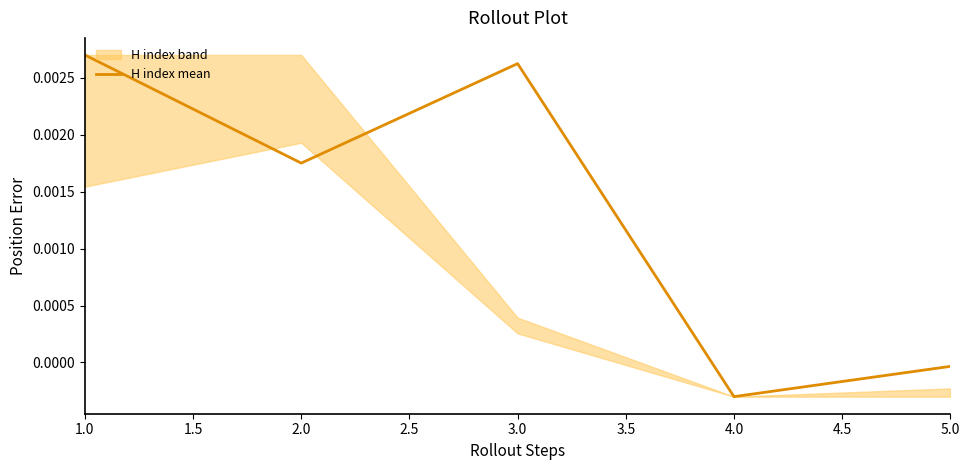

How many negative values are there?

2